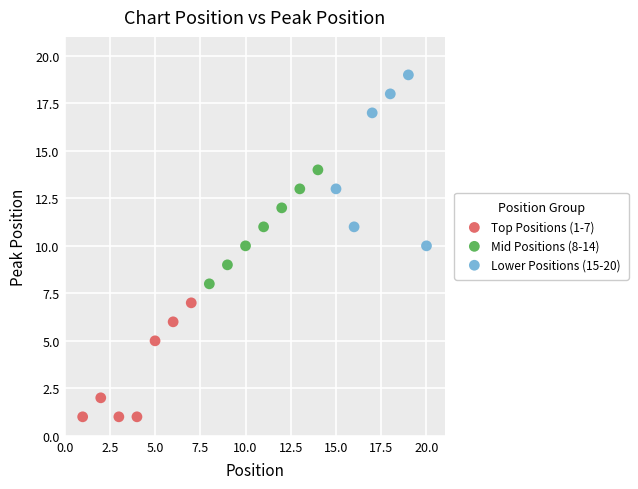

Which series has the widest spread of Y values?

Lower Positions (15-20)